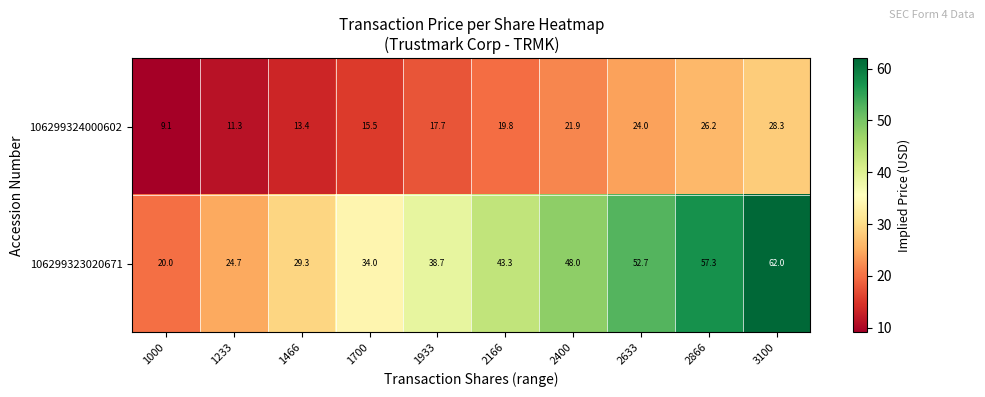

Is it true that 106299324000602 equals 28.3 at 3100?

True